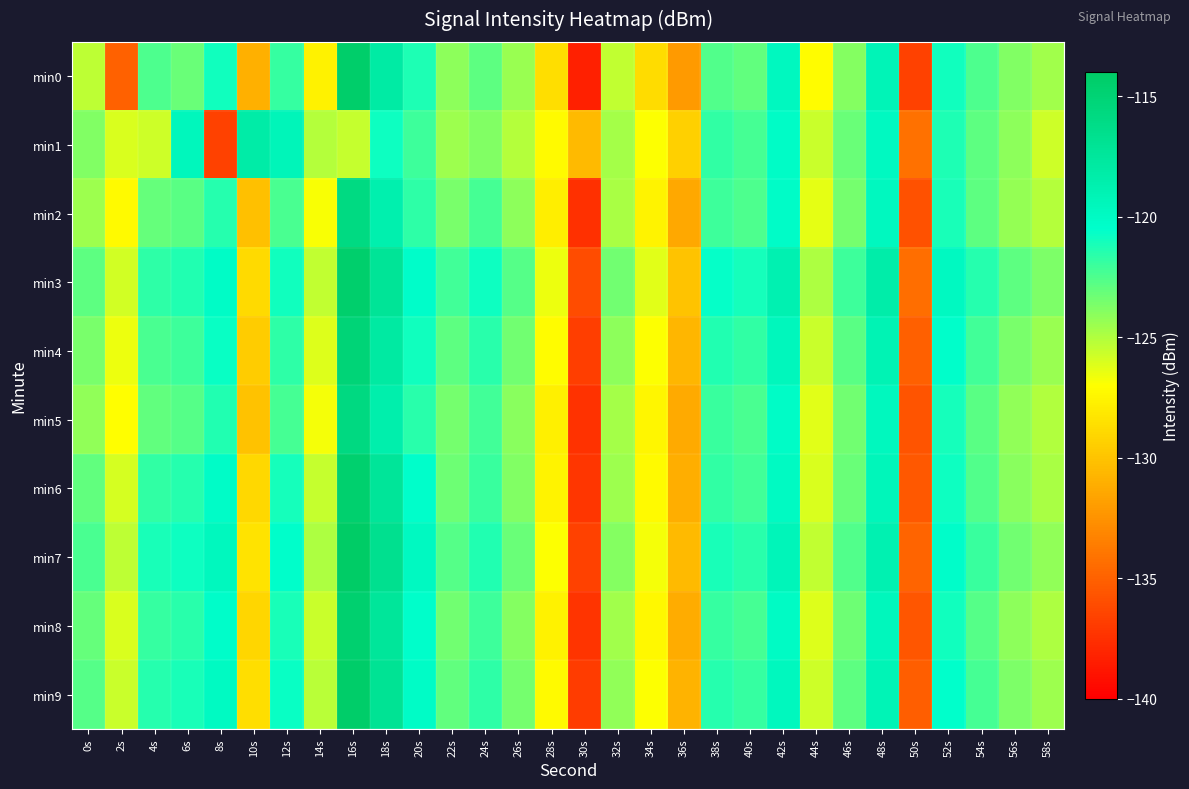

Reading left to right, extract all data points from this chart.

min0: 0s=-125.3	2s=-135.0	4s=-122.5	6s=-123.2	8s=-120.9	10s=-131.0	12s=-121.9	14s=-127.6	16s=-114.4	18s=-118.0	20s=-121.3	22s=-124.1	24s=-122.9	26s=-124.4	28s=-128.7	30s=-138.3	32s=-125.4	34s=-128.8	36s=-132.2	38s=-122.6	40s=-123.0	42s=-119.8	44s=-127.1	46s=-123.9	48s=-119.2	50s=-136.6	52s=-120.9	54s=-122.4	56s=-123.8	58s=-124.6
min1: 0s=-123.8	2s=-126.0	4s=-125.7	6s=-119.5	8s=-136.6	10s=-118.2	12s=-119.3	14s=-125.1	16s=-125.5	18s=-120.9	20s=-122.1	22s=-124.5	24s=-123.8	26s=-125.1	28s=-127.3	30s=-130.5	32s=-124.7	34s=-126.9	36s=-129.4	38s=-121.8	40s=-122.3	42s=-120.1	44s=-125.6	46s=-123.2	48s=-119.8	50s=-134.2	52s=-121.3	54s=-122.9	56s=-124.1	58s=-125.7
min2: 0s=-124.5	2s=-127.3	4s=-123.1	6s=-122.8	8s=-121.5	10s=-130.2	12s=-122.4	14s=-126.8	16s=-115.9	18s=-118.6	20s=-121.7	22s=-123.6	24s=-122.3	26s=-124.1	28s=-127.9	30s=-137.5	32s=-124.8	34s=-127.6	36s=-131.4	38s=-122.1	40s=-122.5	42s=-120.2	44s=-126.3	46s=-123.5	48s=-119.7	50s=-135.8	52s=-121.2	54s=-122.9	56s=-124.3	58s=-125.1
min3: 0s=-122.9	2s=-125.8	4s=-121.7	6s=-121.4	8s=-120.1	10s=-128.9	12s=-121.0	14s=-125.4	16s=-114.5	18s=-117.2	20s=-120.3	22s=-122.2	24s=-120.9	26s=-122.7	28s=-126.5	30s=-136.1	32s=-123.4	34s=-126.2	36s=-130.0	38s=-120.7	40s=-121.1	42s=-118.8	44s=-124.9	46s=-122.1	48s=-118.3	50s=-134.4	52s=-119.8	54s=-121.5	56s=-122.9	58s=-123.7
min4: 0s=-123.6	2s=-126.5	4s=-122.4	6s=-122.1	8s=-120.8	10s=-129.6	12s=-121.7	14s=-126.1	16s=-115.2	18s=-117.9	20s=-121.0	22s=-122.9	24s=-121.6	26s=-123.4	28s=-127.2	30s=-136.8	32s=-124.1	34s=-126.9	36s=-130.7	38s=-121.4	40s=-121.8	42s=-119.5	44s=-125.6	46s=-122.8	48s=-119.0	50s=-135.1	52s=-120.5	54s=-122.2	56s=-123.6	58s=-124.4
min5: 0s=-124.2	2s=-127.1	4s=-123.0	6s=-122.7	8s=-121.4	10s=-130.1	12s=-122.3	14s=-126.7	16s=-115.8	18s=-118.5	20s=-121.6	22s=-123.5	24s=-122.2	26s=-124.0	28s=-127.8	30s=-137.4	32s=-124.7	34s=-127.5	36s=-131.3	38s=-122.0	40s=-122.4	42s=-120.1	44s=-126.2	46s=-123.4	48s=-119.6	50s=-135.7	52s=-121.1	54s=-122.8	56s=-124.2	58s=-125.0
min6: 0s=-123.0	2s=-125.9	4s=-121.8	6s=-121.5	8s=-120.2	10s=-129.0	12s=-121.1	14s=-125.5	16s=-114.6	18s=-117.3	20s=-120.4	22s=-123.3	24s=-122.0	26s=-123.8	28s=-127.6	30s=-137.2	32s=-124.5	34s=-127.3	36s=-131.1	38s=-121.8	40s=-122.2	42s=-119.9	44s=-126.0	46s=-123.2	48s=-119.4	50s=-135.5	52s=-120.9	54s=-122.6	56s=-124.0	58s=-124.8
min7: 0s=-122.4	2s=-125.3	4s=-121.2	6s=-120.9	8s=-119.6	10s=-128.4	12s=-120.5	14s=-124.9	16s=-114.0	18s=-116.7	20s=-119.8	22s=-122.7	24s=-121.4	26s=-123.2	28s=-127.0	30s=-136.6	32s=-123.9	34s=-126.7	36s=-130.5	38s=-121.2	40s=-121.6	42s=-119.3	44s=-125.4	46s=-122.6	48s=-118.8	50s=-134.9	52s=-120.3	54s=-122.0	56s=-123.4	58s=-124.2
min8: 0s=-123.1	2s=-126.0	4s=-121.9	6s=-121.6	8s=-120.3	10s=-129.1	12s=-121.2	14s=-125.6	16s=-114.7	18s=-117.4	20s=-120.5	22s=-123.4	24s=-122.1	26s=-123.9	28s=-127.7	30s=-137.3	32s=-124.6	34s=-127.4	36s=-131.2	38s=-121.9	40s=-122.3	42s=-120.0	44s=-126.1	46s=-123.3	48s=-119.5	50s=-135.6	52s=-121.0	54s=-122.7	56s=-124.1	58s=-124.9
min9: 0s=-122.7	2s=-125.6	4s=-121.5	6s=-121.2	8s=-119.9	10s=-128.7	12s=-120.8	14s=-125.2	16s=-114.3	18s=-117.0	20s=-120.1	22s=-123.0	24s=-121.7	26s=-123.5	28s=-127.3	30s=-136.9	32s=-124.2	34s=-127.0	36s=-130.8	38s=-121.5	40s=-121.9	42s=-119.6	44s=-125.7	46s=-122.9	48s=-119.1	50s=-135.2	52s=-120.6	54s=-122.3	56s=-123.7	58s=-124.5